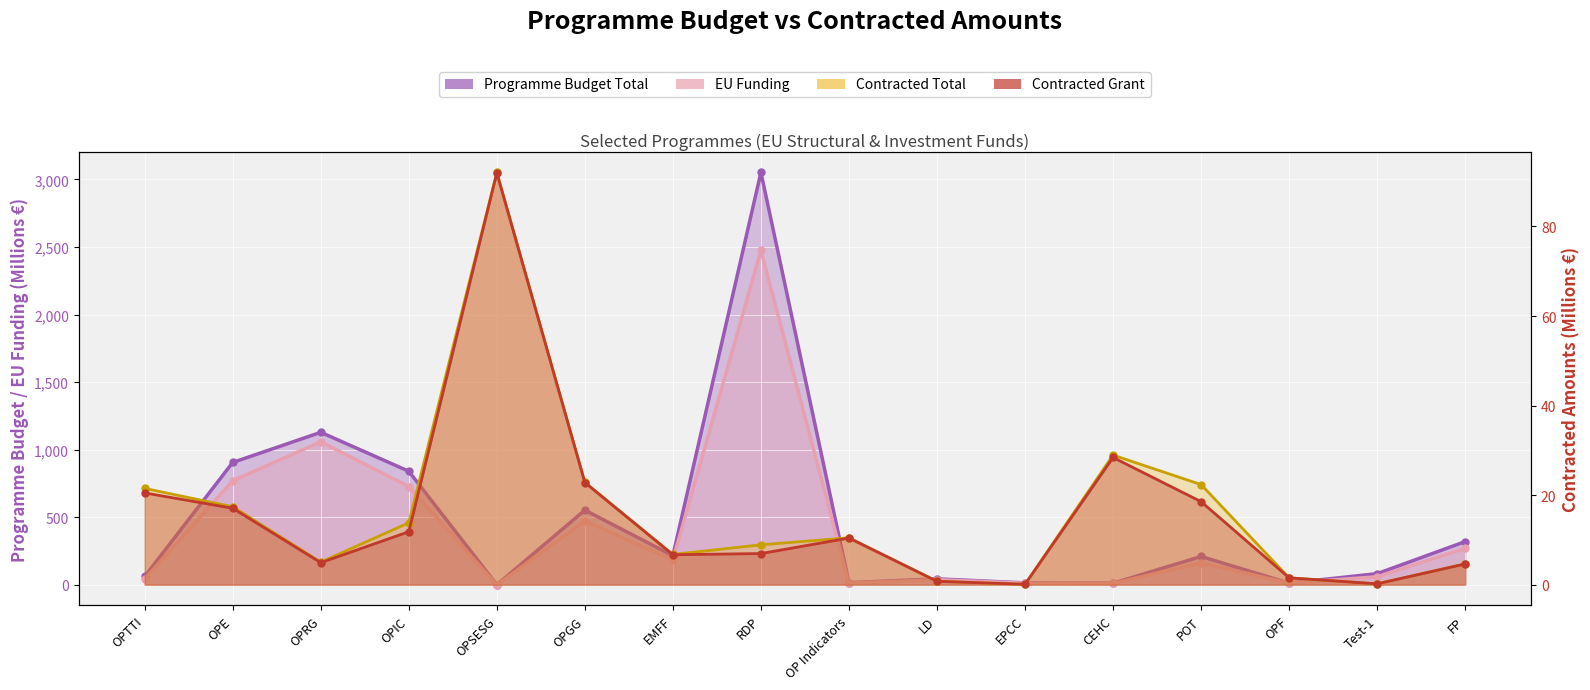

At which category is the sum across all series the highest?

RDP